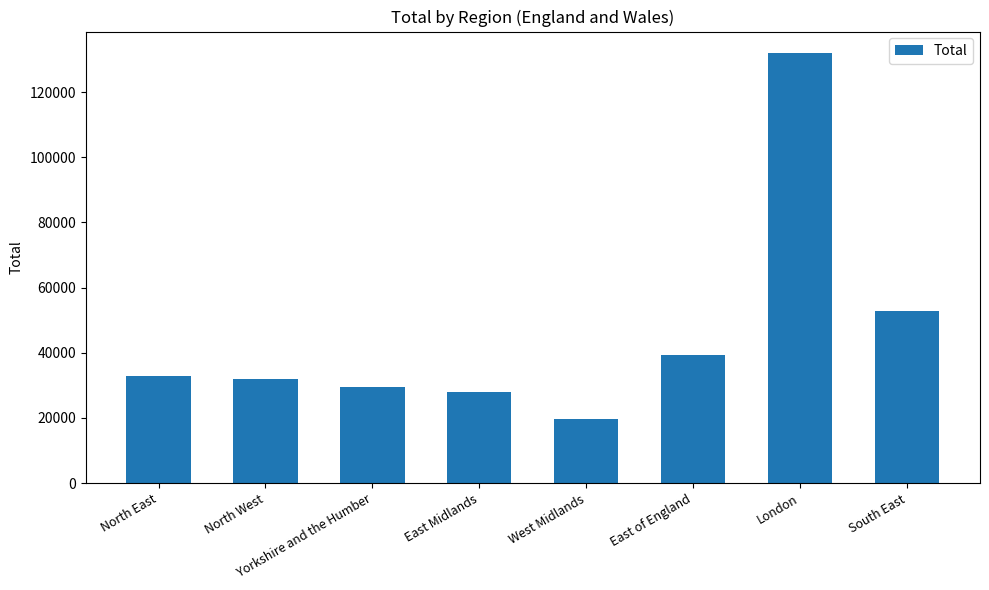

What is the value of the 1st bar from the left?

32766